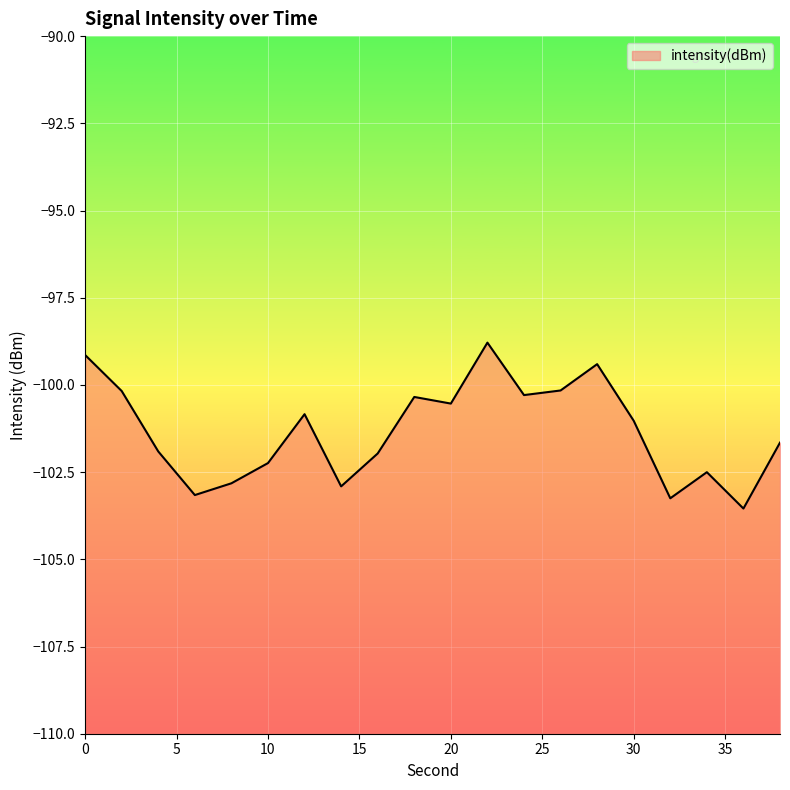

Reading left to right, extract all data points from this chart.

-99.1	-100.2	-101.9	-103.2	-102.8	-102.2	-100.8	-102.9	-102.0	-100.3	-100.5	-98.8	-100.3	-100.2	-99.4	-101.0	-103.3	-102.5	-103.5	-101.7